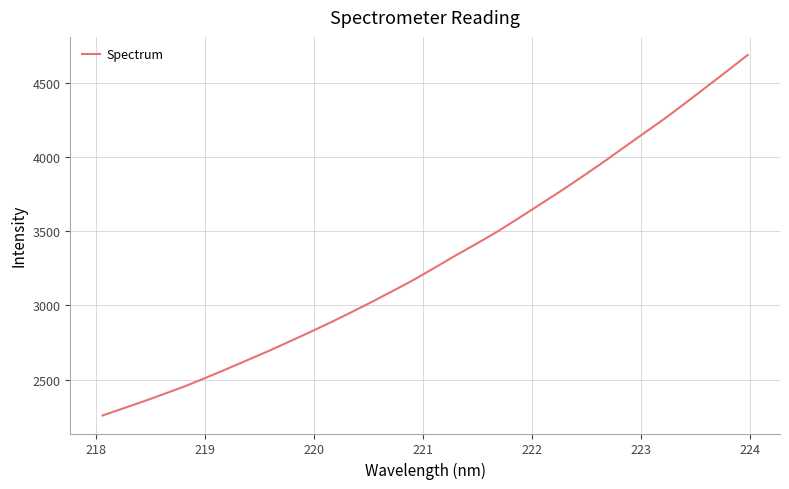

What is the difference between the maximum and minimum values?

2427.6